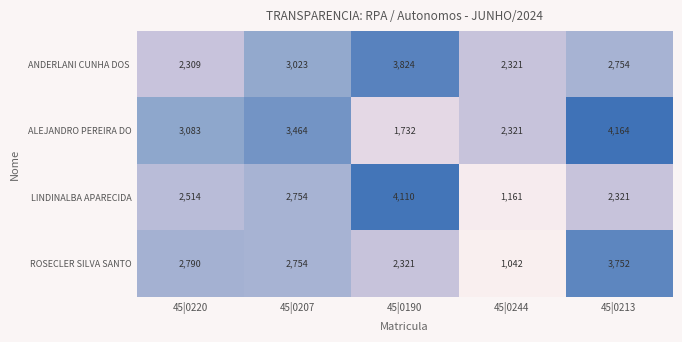

At which label is ALEJANDRO PEREIRA DO closest to 2948?

45|0220